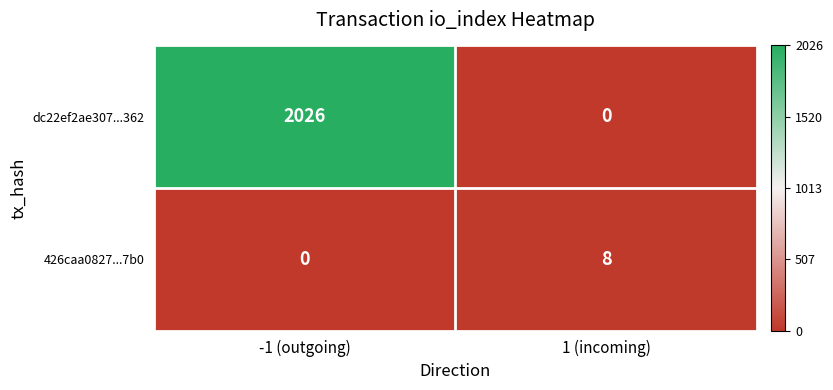

The dc22ef2ae307...362 series shows 2723 at -1 (outgoing). True or false?

False